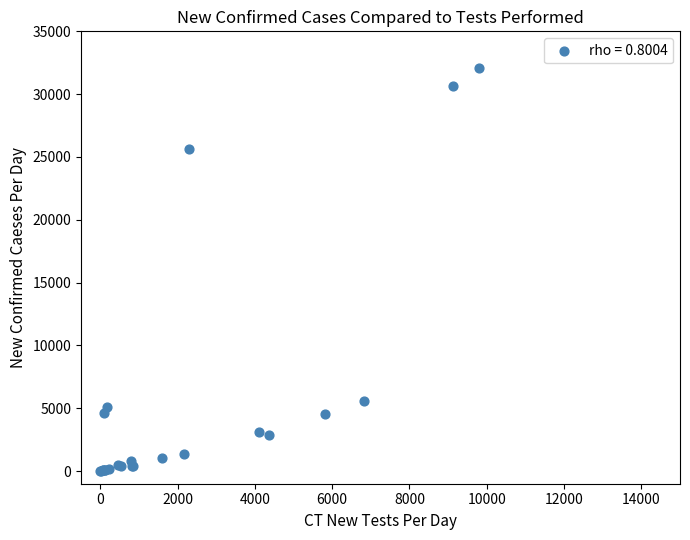

What Y value in the scatter plot is closest to 16047?

25640